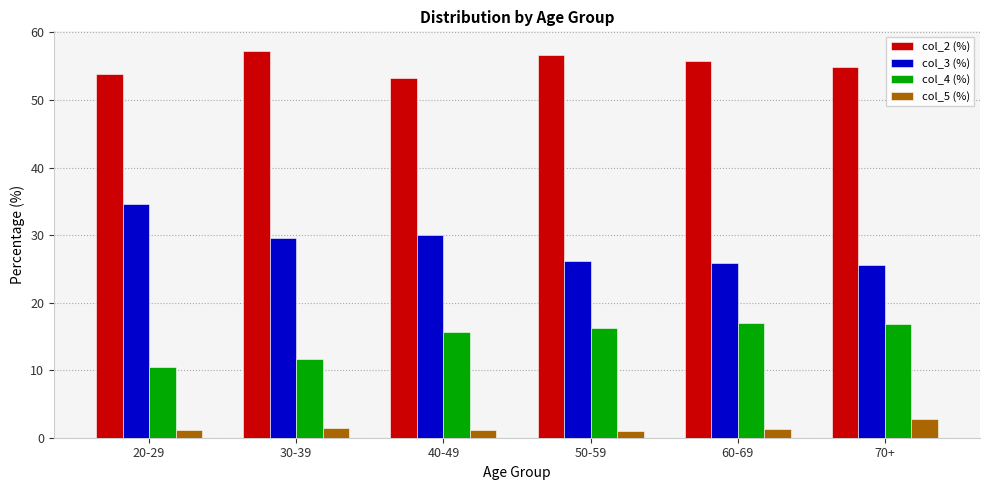

At which label does col_2 (%) reach its peak?

30-39